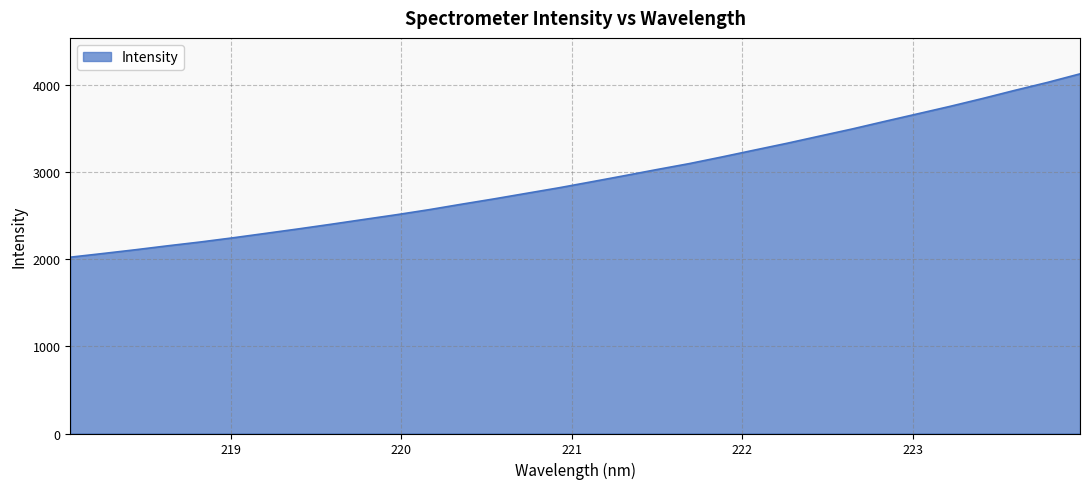

What is the difference between the maximum and minimum values?

2101.6